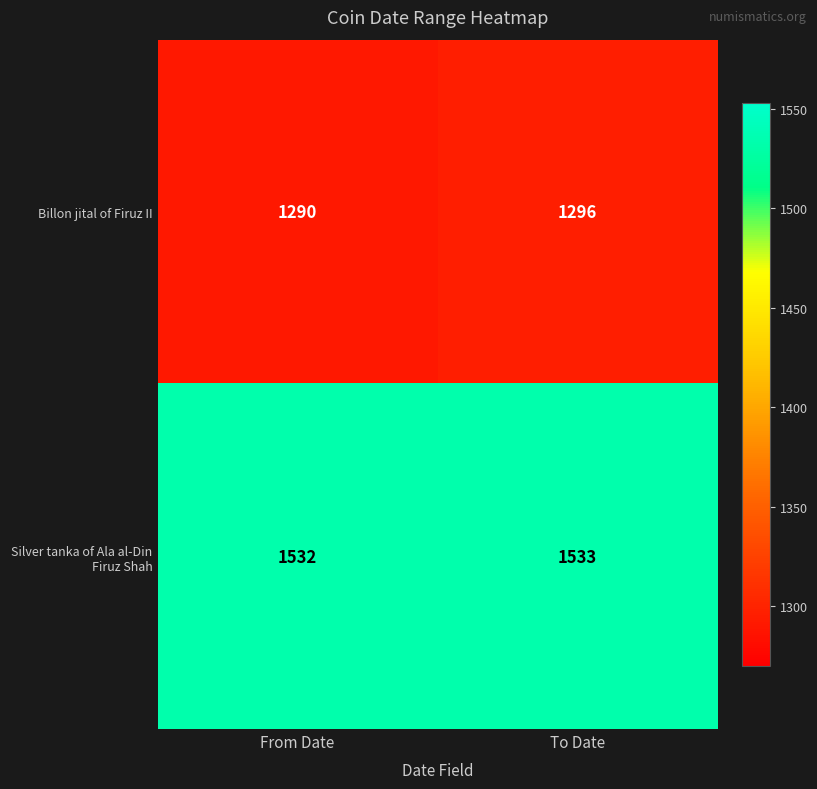

What is the sum of the Silver tanka of Ala al-Din Firuz Shah values at From Date and To Date?

3065